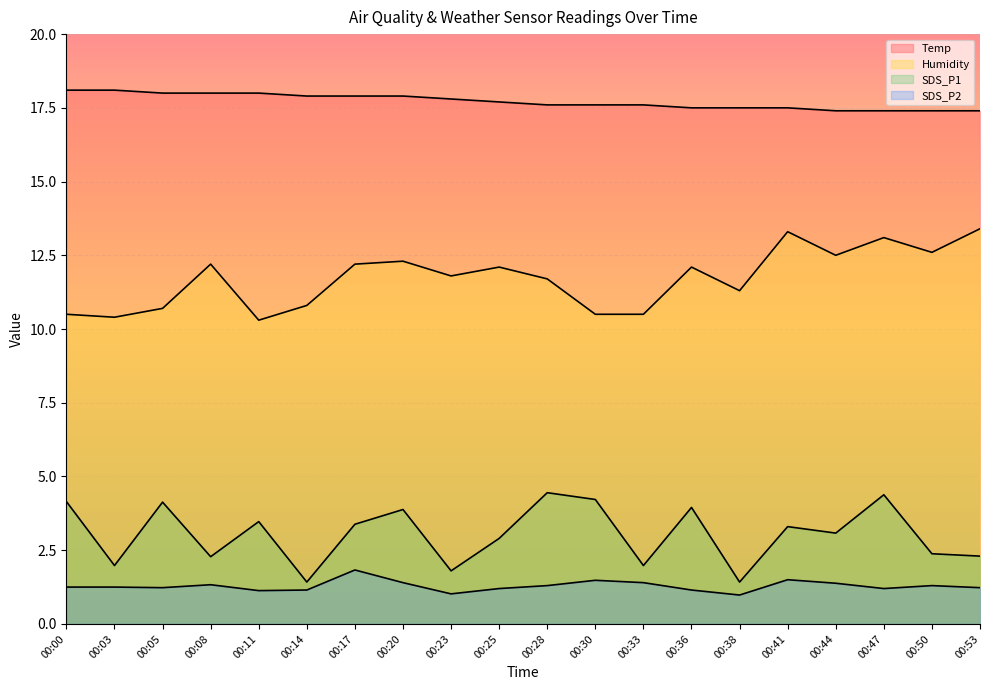

Reading right to left, list all the values displayed in this chart.

Temp: 00:53=17.4	00:50=17.4	00:47=17.4	00:44=17.4	00:41=17.5	00:38=17.5	00:36=17.5	00:33=17.6	00:30=17.6	00:28=17.6	00:25=17.7	00:23=17.8	00:20=17.9	00:17=17.9	00:14=17.9	00:11=18.0	00:08=18.0	00:05=18.0	00:03=18.1	00:00=18.1
Humidity: 00:53=13.4	00:50=12.6	00:47=13.1	00:44=12.5	00:41=13.3	00:38=11.3	00:36=12.1	00:33=10.5	00:30=10.5	00:28=11.7	00:25=12.1	00:23=11.8	00:20=12.3	00:17=12.2	00:14=10.8	00:11=10.3	00:08=12.2	00:05=10.7	00:03=10.4	00:00=10.5
SDS_P1: 00:53=2.3	00:50=2.4	00:47=4.4	00:44=3.1	00:41=3.3	00:38=1.4	00:36=4.0	00:33=2.0	00:30=4.2	00:28=4.5	00:25=2.9	00:23=1.8	00:20=3.9	00:17=3.4	00:14=1.4	00:11=3.5	00:08=2.3	00:05=4.1	00:03=2.0	00:00=4.2
SDS_P2: 00:53=1.2	00:50=1.3	00:47=1.2	00:44=1.4	00:41=1.5	00:38=1.0	00:36=1.1	00:33=1.4	00:30=1.5	00:28=1.3	00:25=1.2	00:23=1.0	00:20=1.4	00:17=1.8	00:14=1.1	00:11=1.1	00:08=1.3	00:05=1.2	00:03=1.2	00:00=1.2